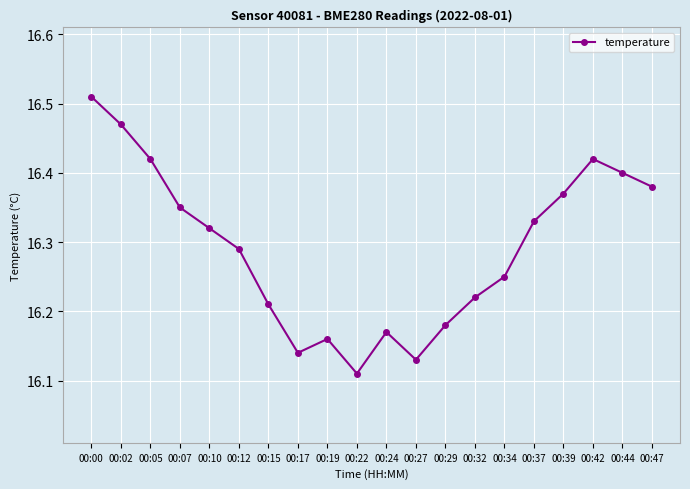

Which label corresponds to the smallest value in the chart?

00:22